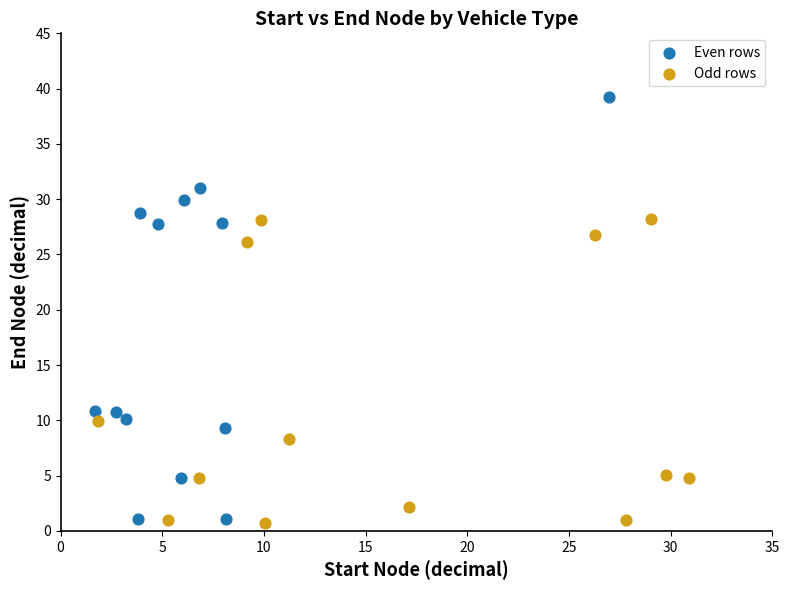

Which series contains the highest Y value?

Even rows